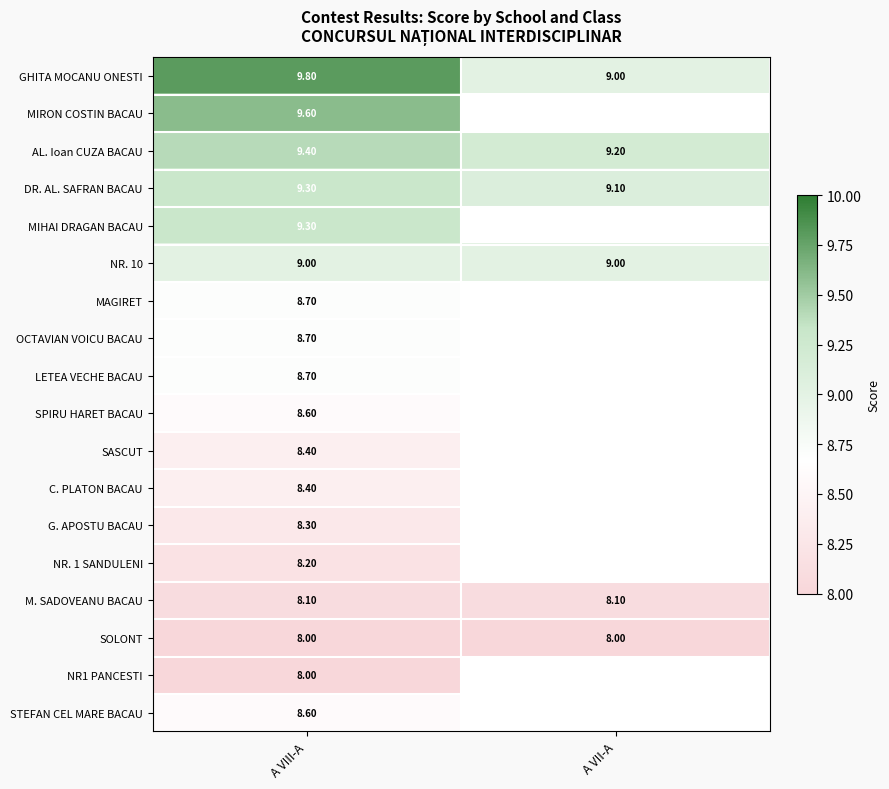

The value of DR. AL. SAFRAN BACAU at A VII-A is 9.1. True or false?

True